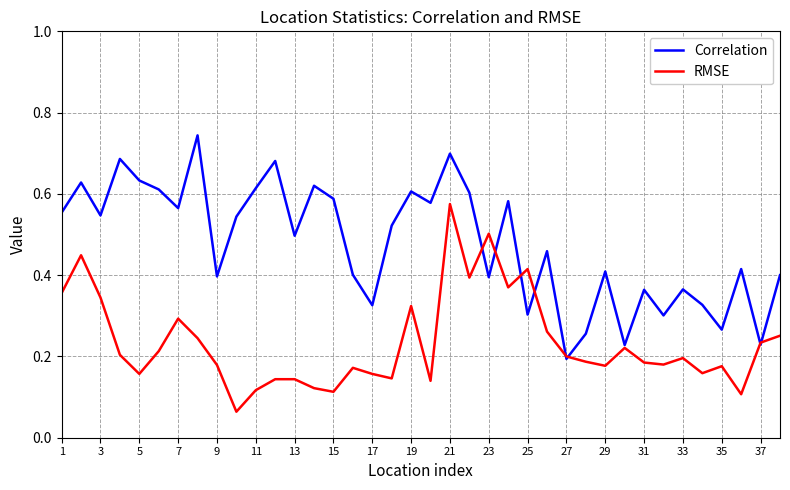

List the series in order of their overall mean, highest first.

Correlation, RMSE